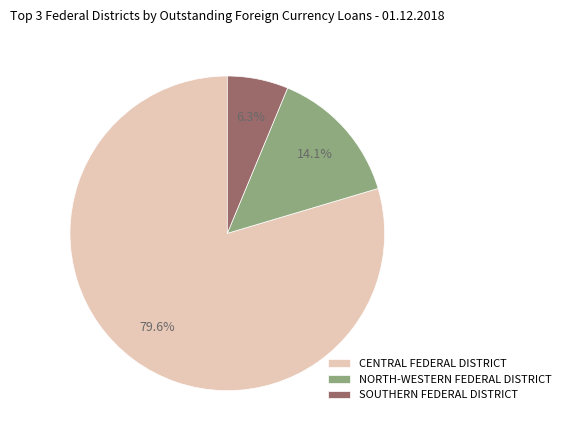

Does NORTH-WESTERN FEDERAL DISTRICT represent more than half of the total?

No